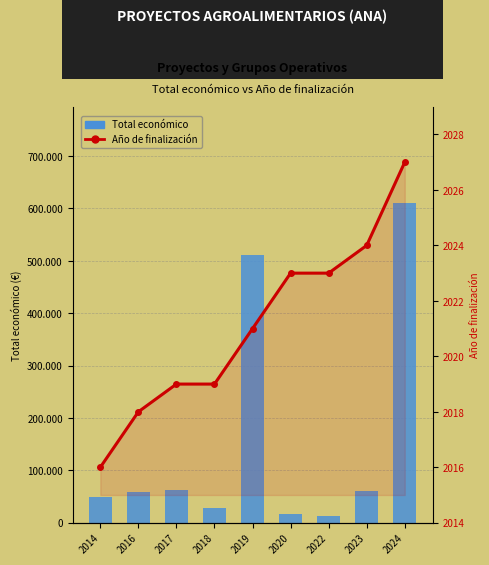

List the labels in order of Año de finalización value, largest first.

2024, 2023, 2020, 2022, 2019, 2017, 2018, 2016, 2014